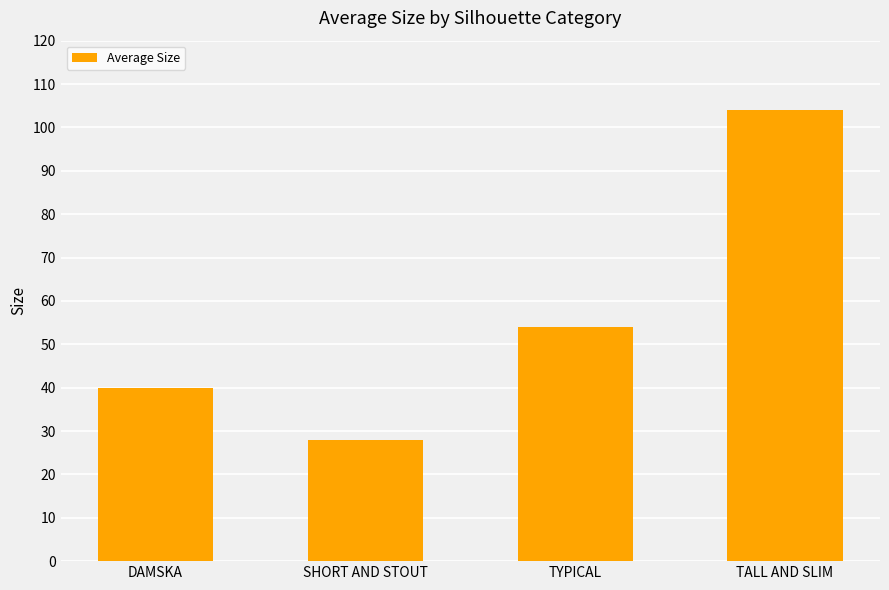

What is the value of the 4th bar from the left?

104